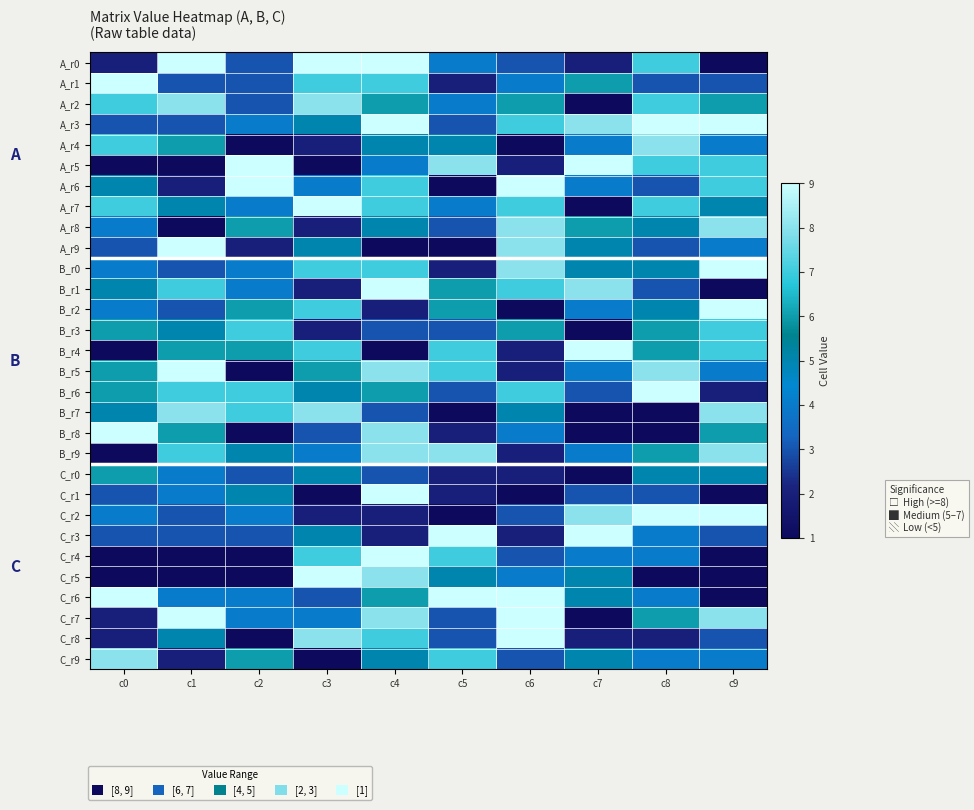

Between c3 and c5, which is larger?

c3